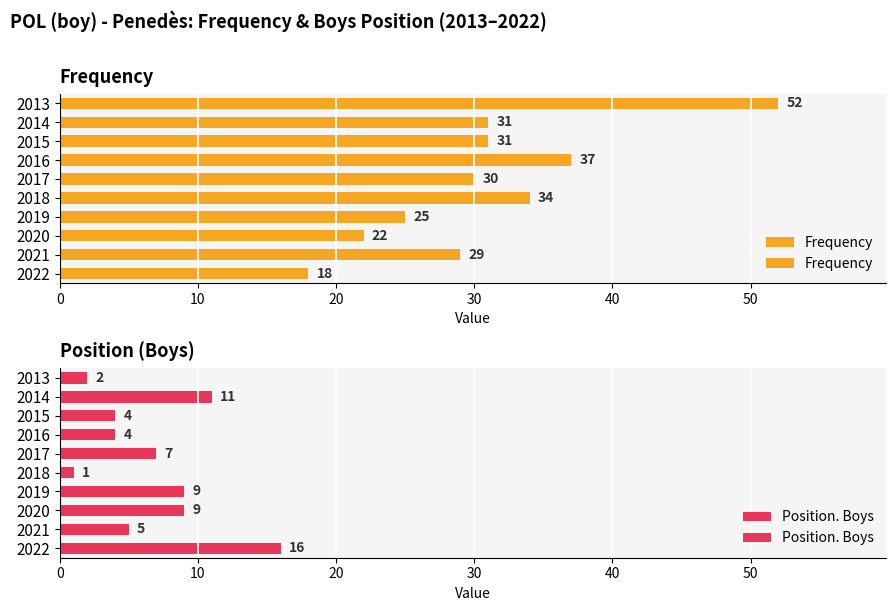

The Position. Boys series shows 7 at 2021. True or false?

False